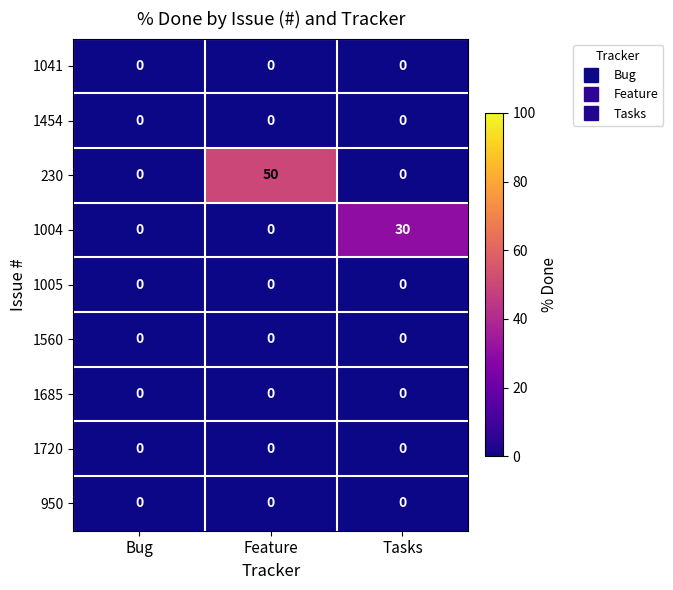

What is the spread (max minus min) of values at Tasks?

30